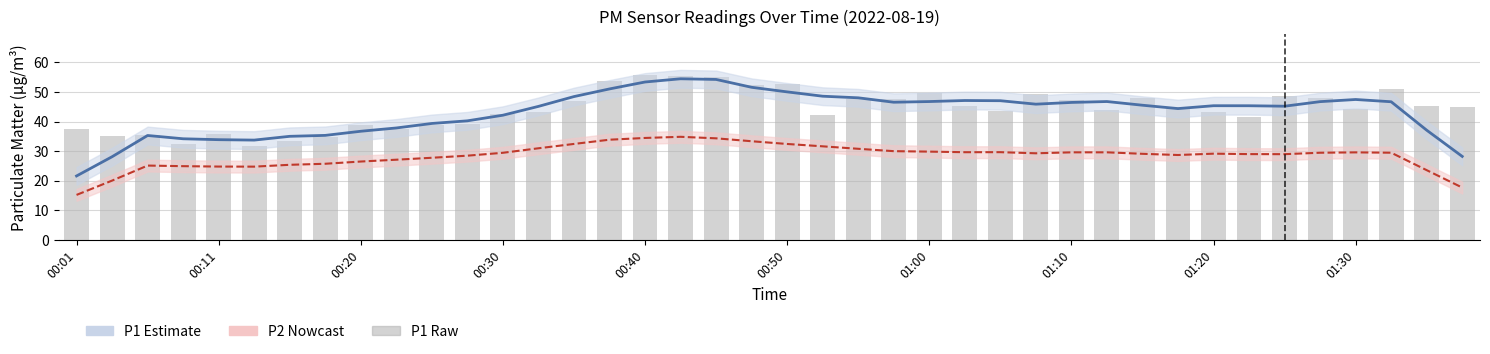

Which series has the widest spread of values?

P1 Estimate